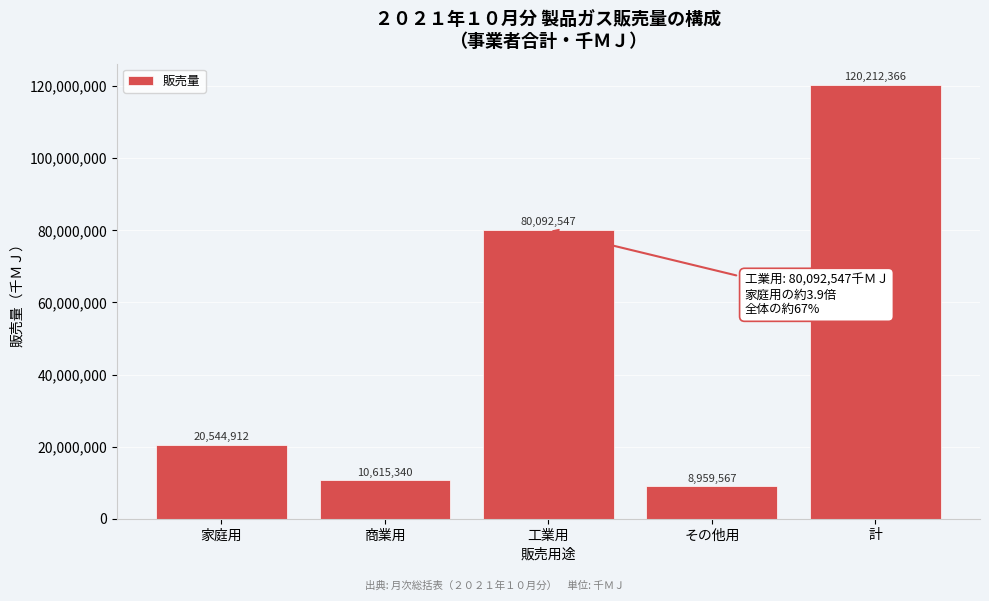

Reading left to right, list all the values displayed in this chart.

20544912	10615340	80092547	8959567	120212366